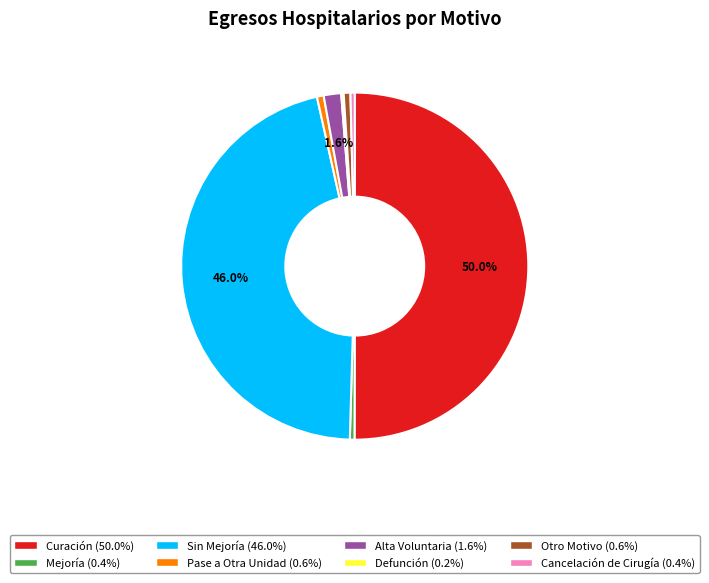

What is the majority slice?

Curación